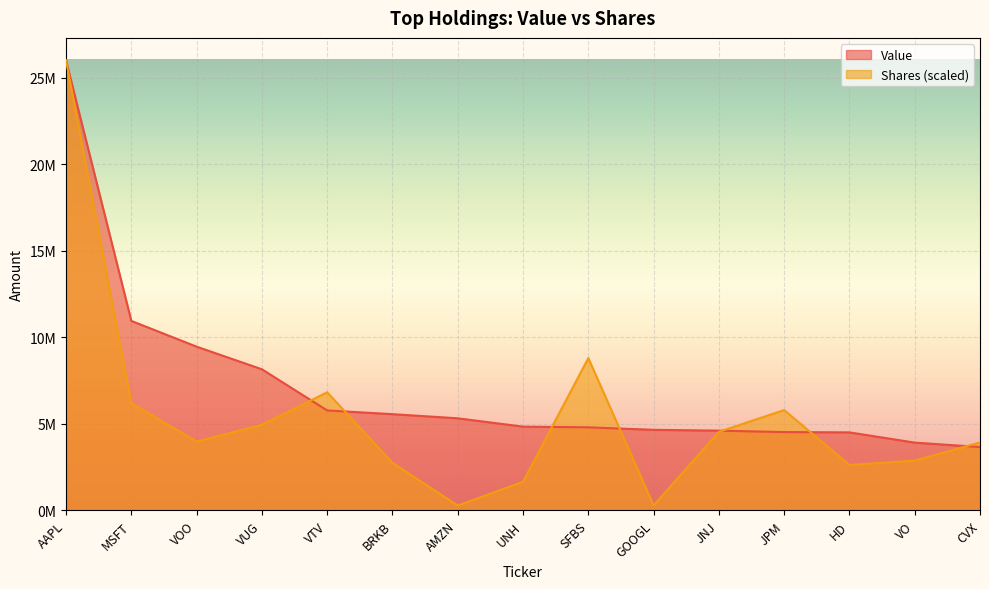

What are all the series names shown in the legend?

Value, Shares (scaled)